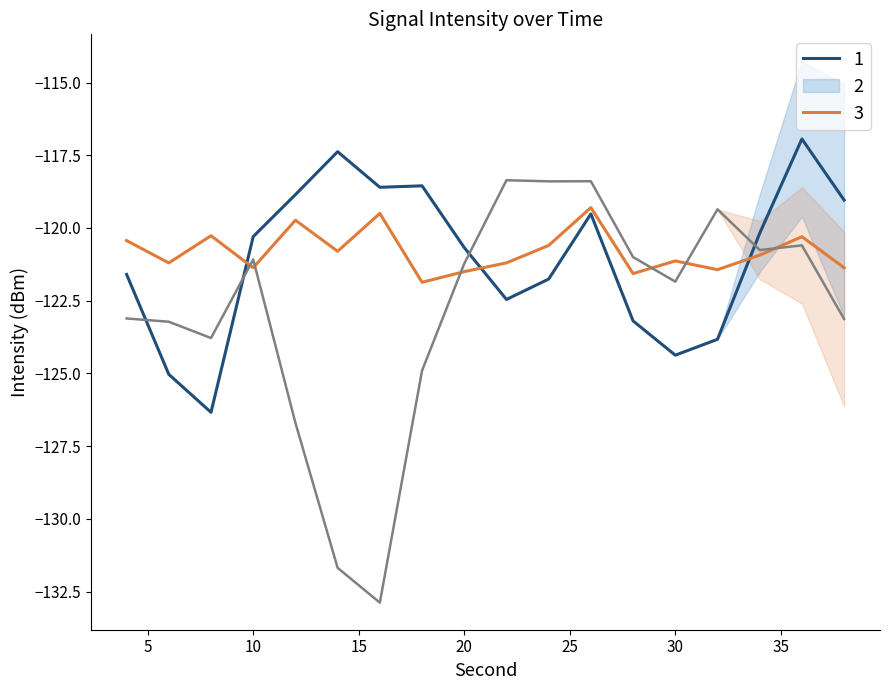

True or false: 2 has more than 2 interior local peaks.

True